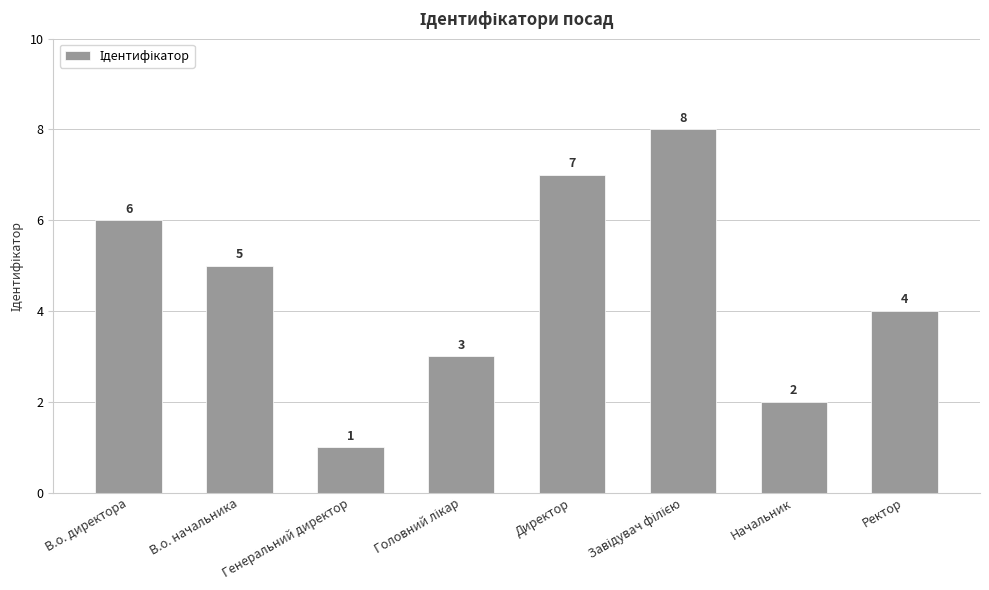

Count the values in the range 3 to 7.

5